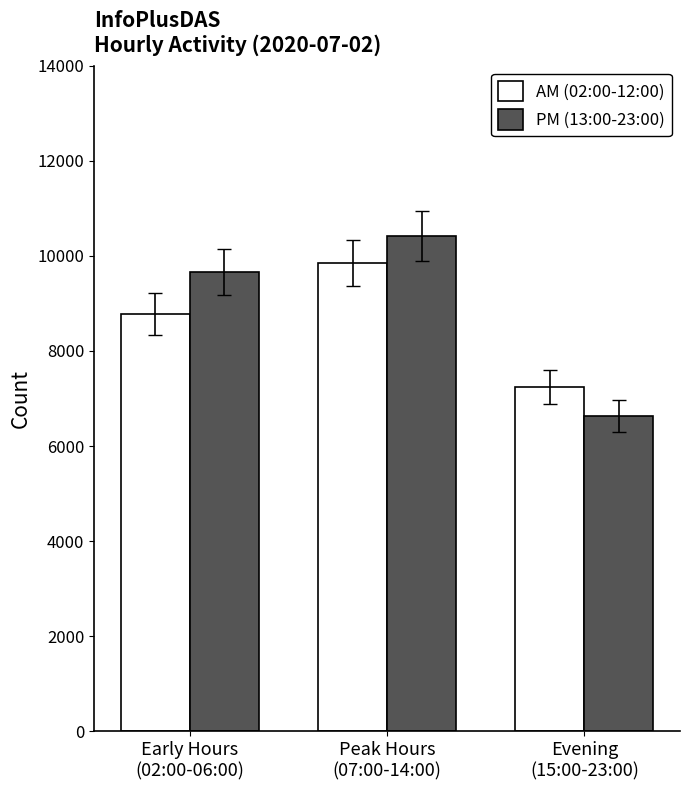

True or false: AM (02:00-12:00) has a value of 3179 at Evening
(15:00-23:00).

False